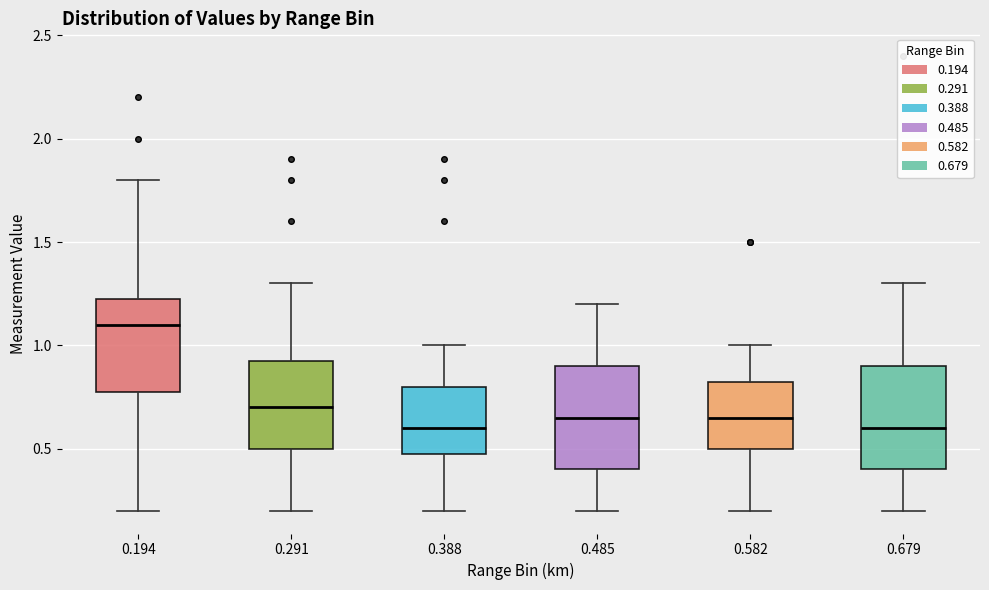

Reading left to right, read every box against the y-axis: the position of its median line, the range the box covers, and the ends of its whiskers. The values are not printed on the chart, so give them approximately, as read against the axis.

0.194: median 1.10, box 0.80 to 1.25, whiskers 0.20 to 1.80
0.291: median 0.70, box 0.50 to 0.95, whiskers 0.20 to 1.30
0.388: median 0.60, box 0.50 to 0.80, whiskers 0.20 to 1.00
0.485: median 0.65, box 0.40 to 0.90, whiskers 0.20 to 1.20
0.582: median 0.65, box 0.50 to 0.85, whiskers 0.20 to 1.00
0.679: median 0.60, box 0.40 to 0.90, whiskers 0.20 to 1.30